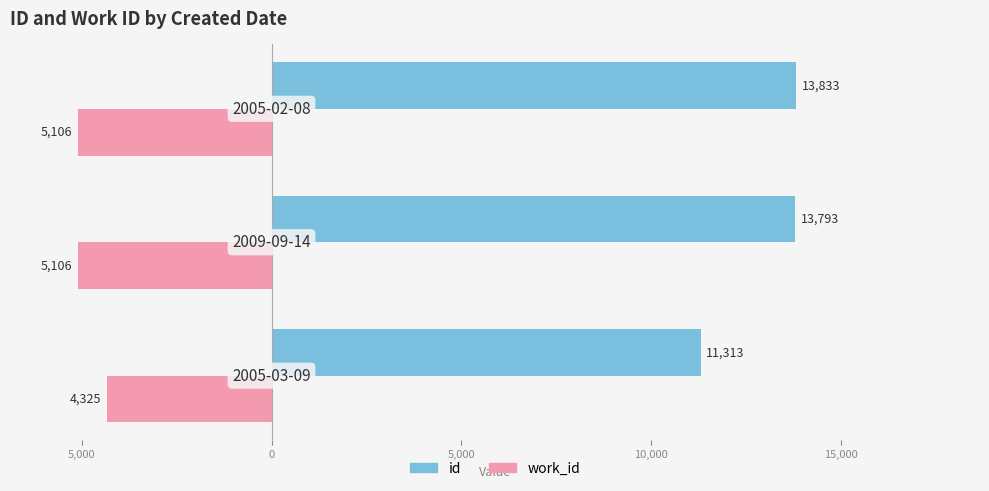

What are all the series names shown in the legend?

id, work_id